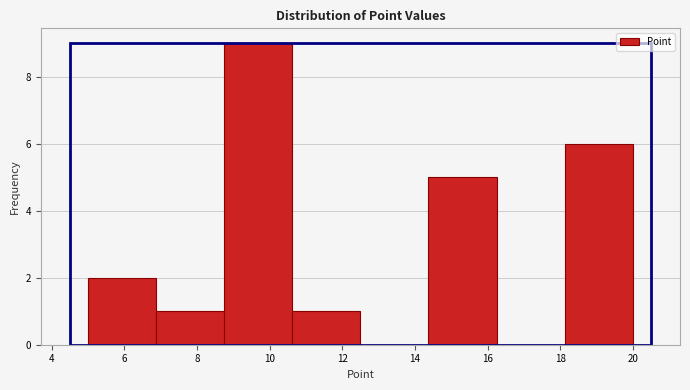

Reading left to right, transcribe this chart: for each bar, give the range it covers on the x-axis and its height. Neither the bar edges nor the heights are printed on the chart, so give them approximately, as read against the axes.

5.0 to 6.8: 2
6.8 to 8.8: 1
8.8 to 10.6: 9
10.6 to 12.6: 1
12.6 to 14.4: 0
14.4 to 16.2: 5
16.2 to 18.2: 0
18.2 to 20.0: 6